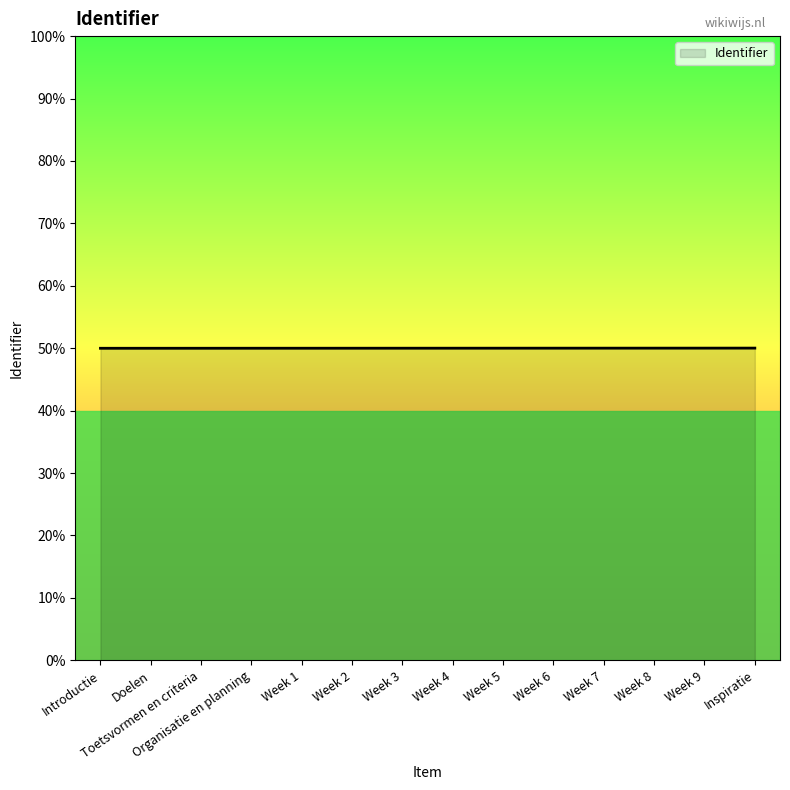

Does the chart display data point markers on the line(s)?

No